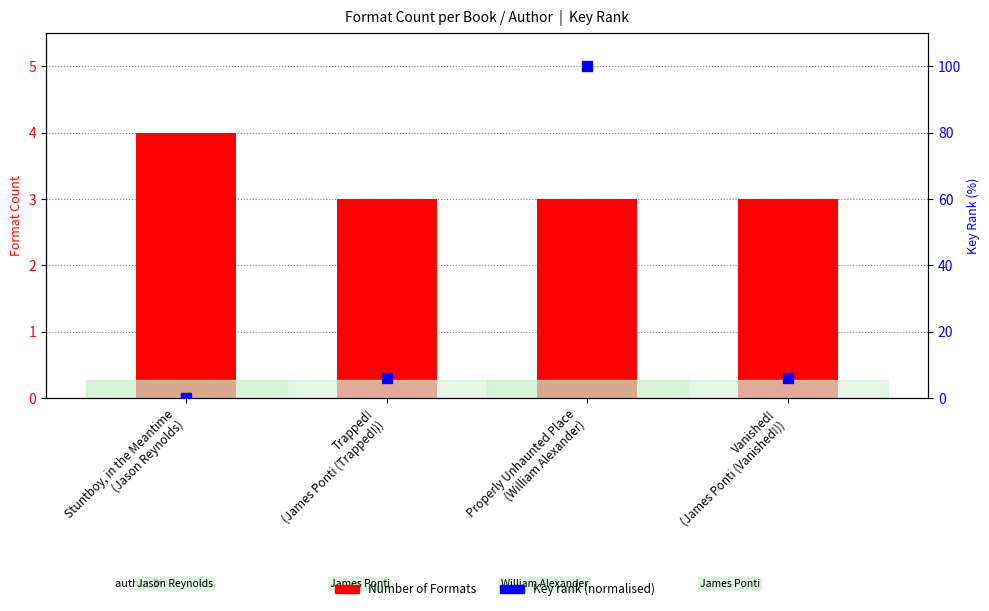

Which series reaches the maximum Y coordinate?

Key rank (normalised)